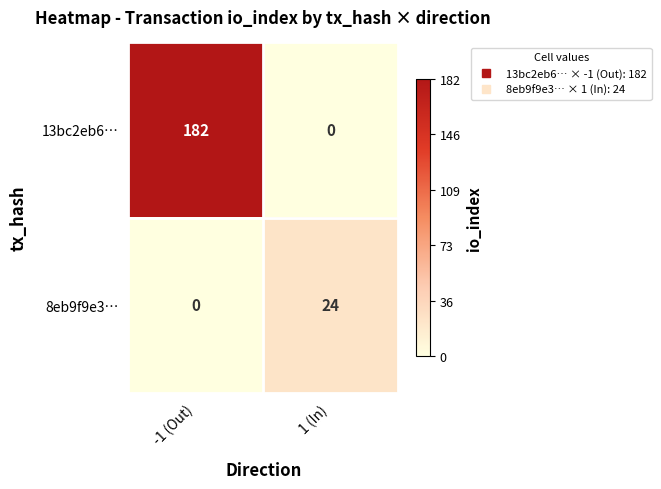

At how many categories does at least one series exceed 145?

1